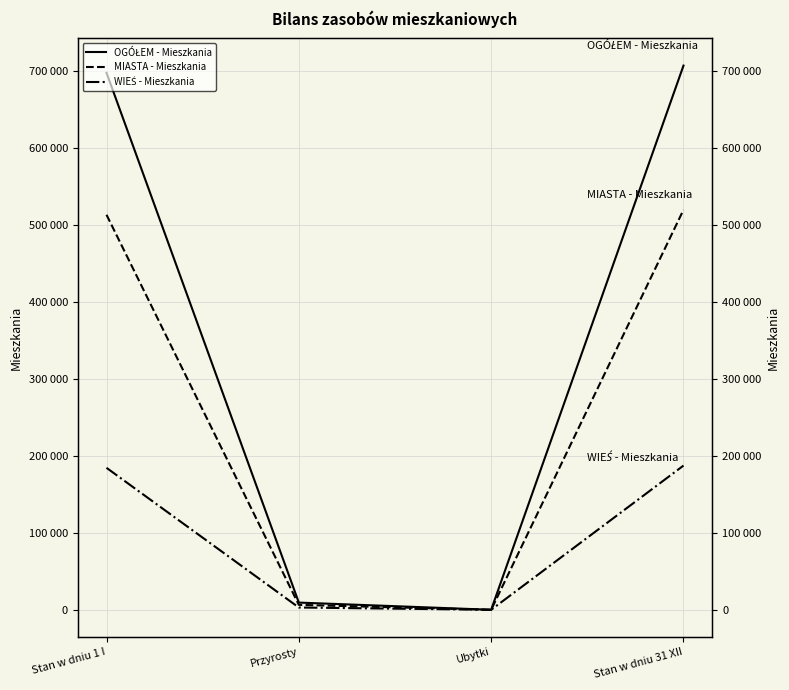

True or false: OGÓŁEM - Mieszkania and MIASTA - Mieszkania cross at least once.

False